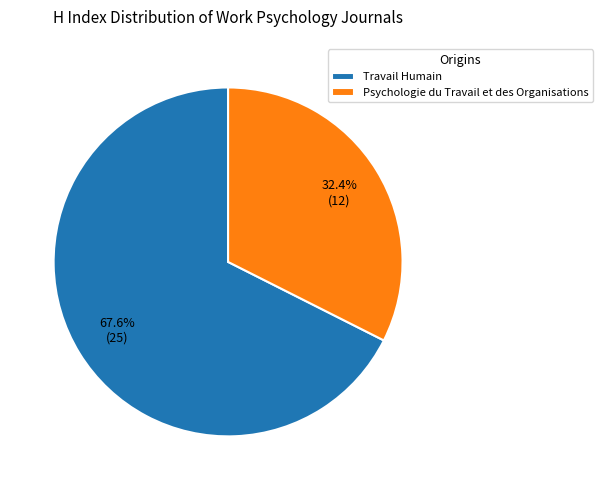

Does Travail Humain account for over 50% of the chart?

Yes